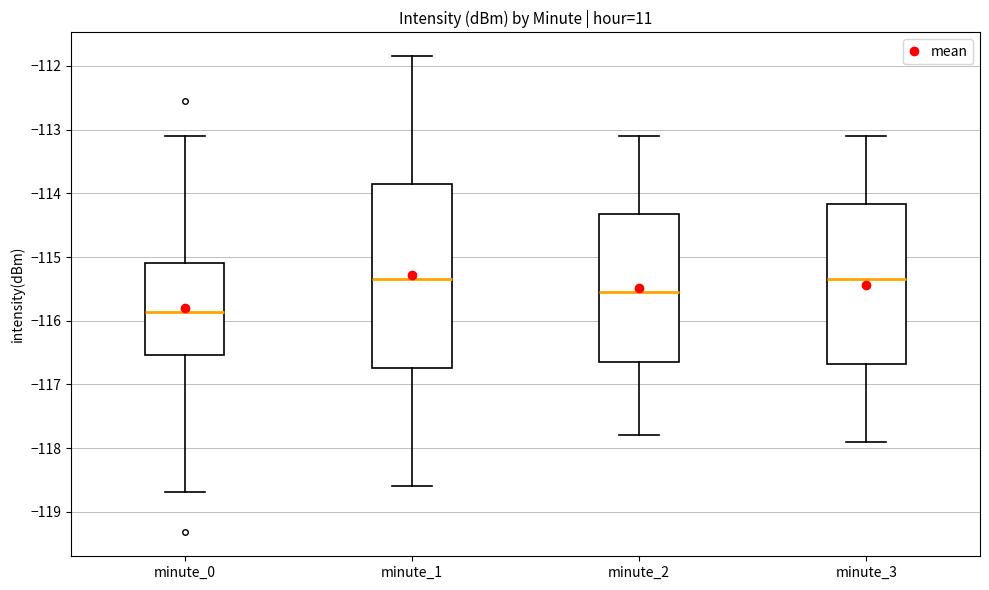

Where is the lower edge of the box for minute_2 on the y-axis? The values are not printed on the chart, so give them approximately, as read against the axis.

-116.6